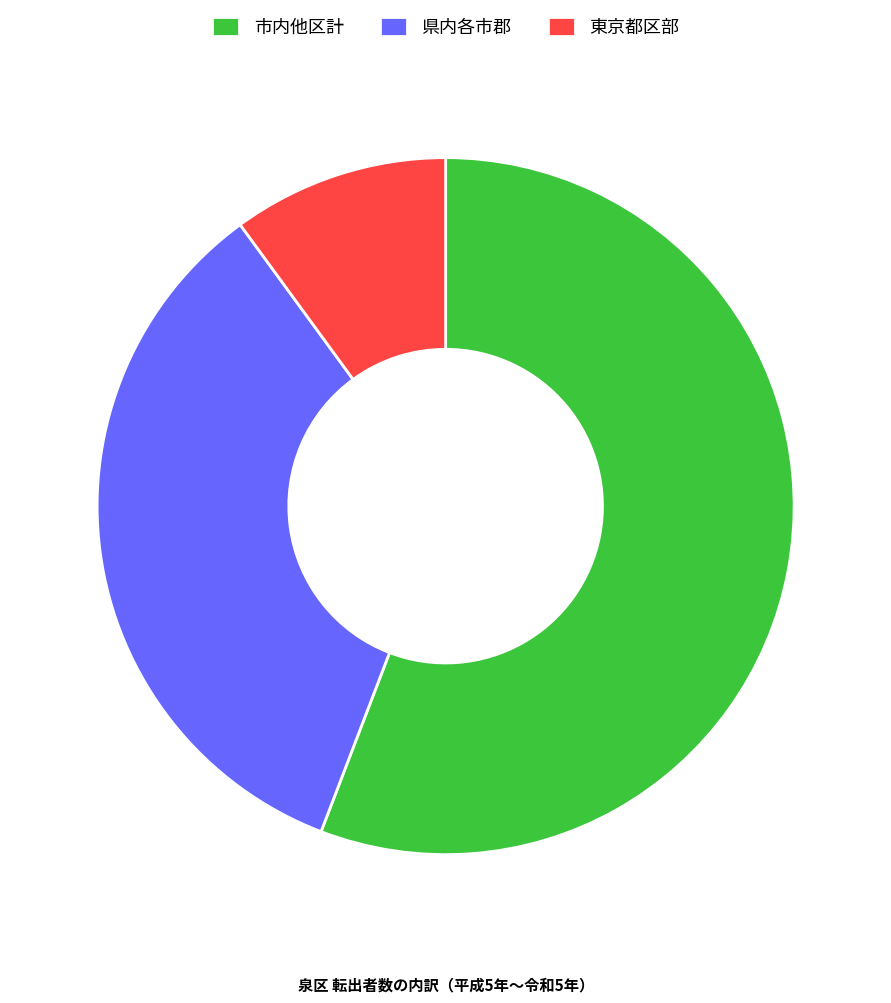

The 東京都区部 slice represents 1% of the pie. True or false?

False